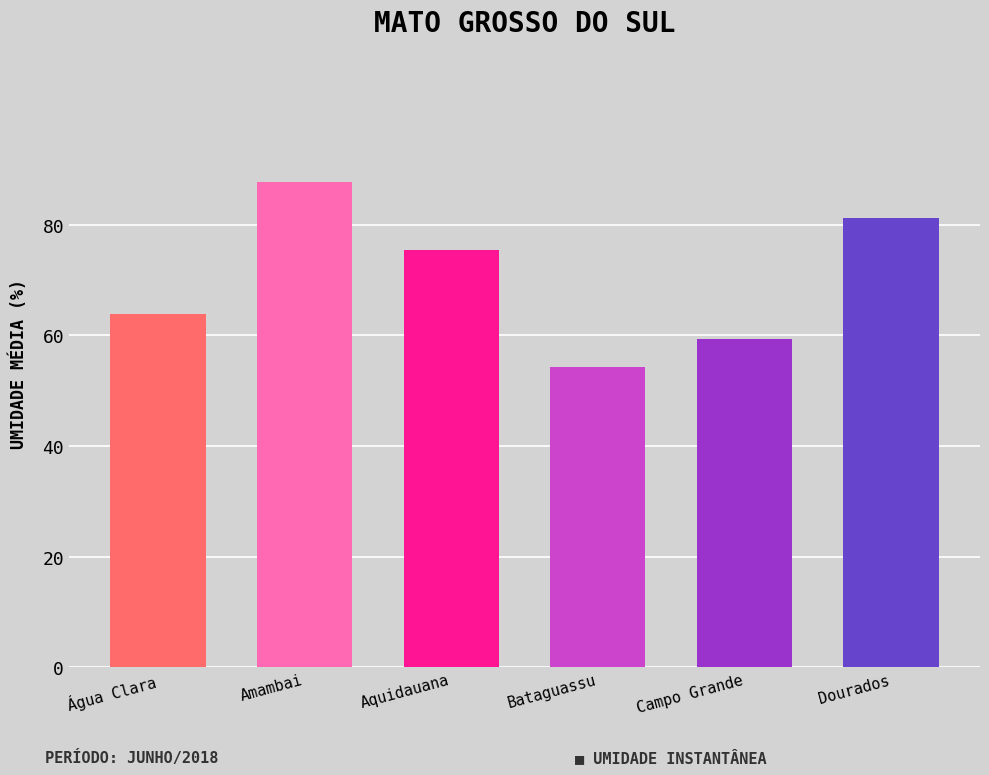

What position from the right is Água Clara?

6